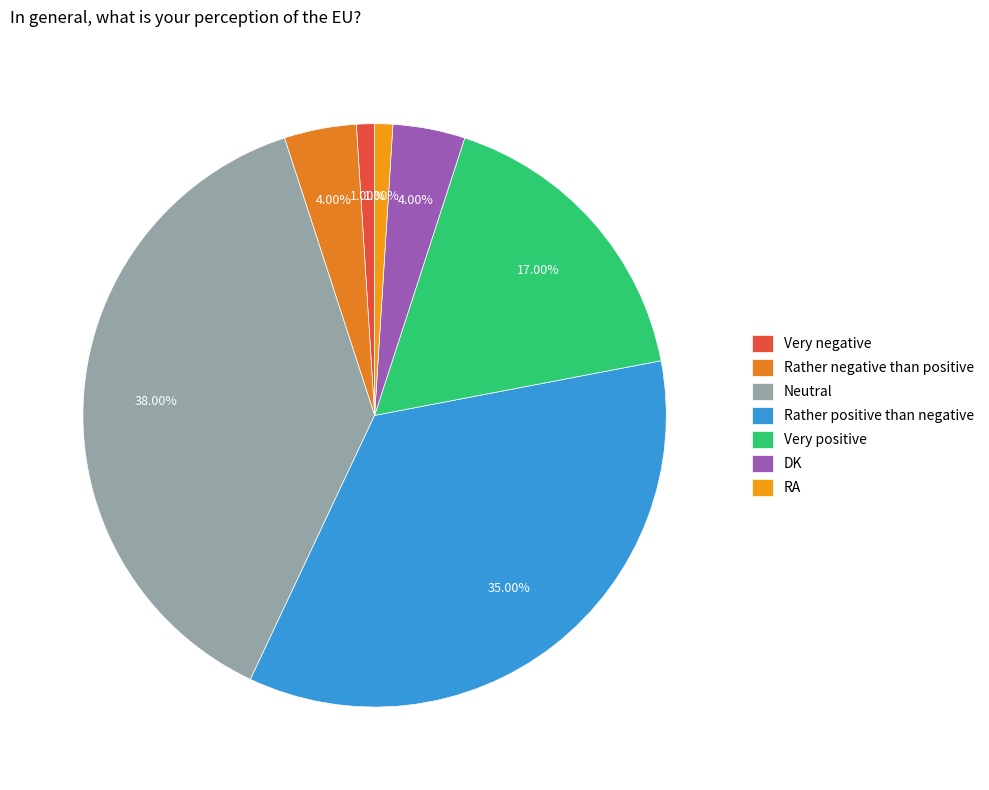

To the nearest percent, what portion does RA represent?

1%